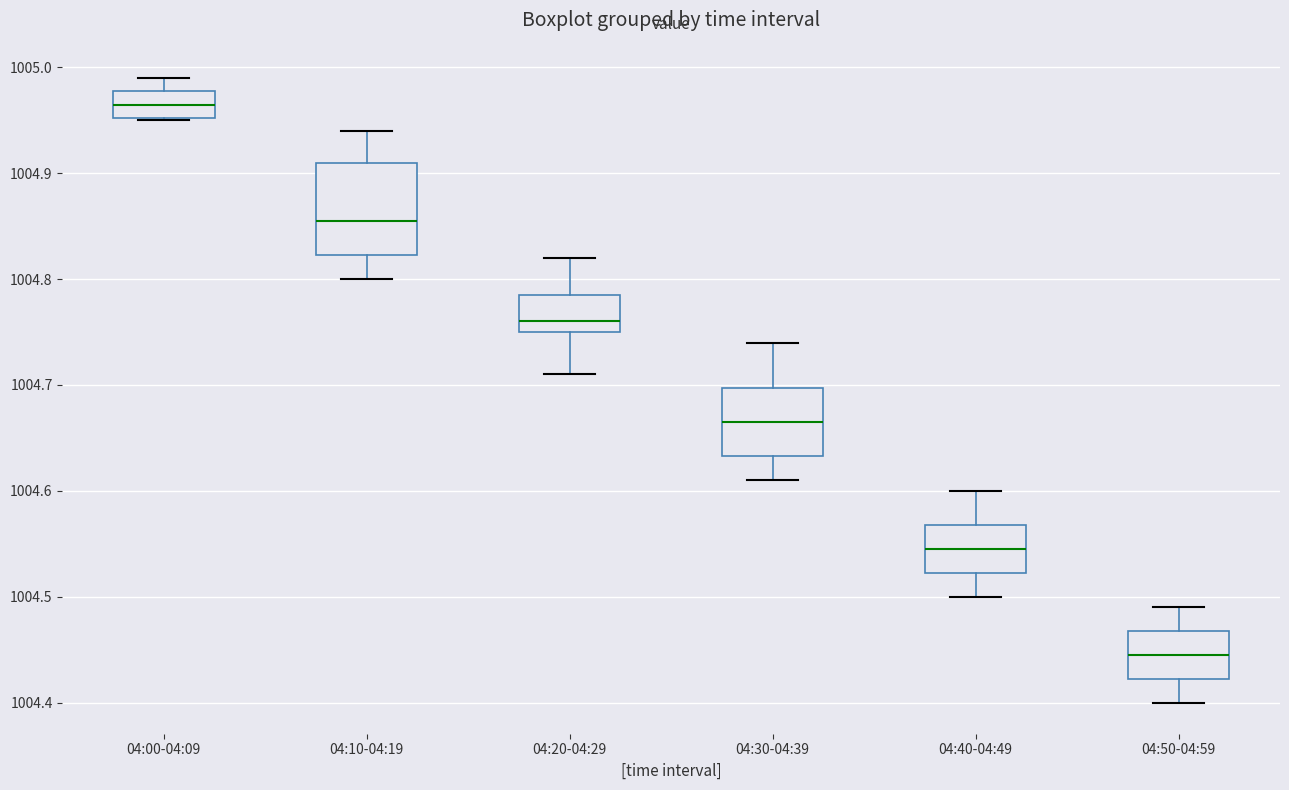

Reading left to right, read every box against the y-axis: the position of its median line, the range the box covers, and the ends of its whiskers. The values are not printed on the chart, so give them approximately, as read against the axis.

04:00-04:09: median 1004.97, box 1004.95 to 1004.98, whiskers 1004.95 to 1004.99
04:10-04:19: median 1004.86, box 1004.82 to 1004.91, whiskers 1004.80 to 1004.94
04:20-04:29: median 1004.76, box 1004.75 to 1004.79, whiskers 1004.71 to 1004.82
04:30-04:39: median 1004.67, box 1004.63 to 1004.70, whiskers 1004.61 to 1004.74
04:40-04:49: median 1004.55, box 1004.52 to 1004.57, whiskers 1004.50 to 1004.60
04:50-04:59: median 1004.45, box 1004.42 to 1004.47, whiskers 1004.40 to 1004.49